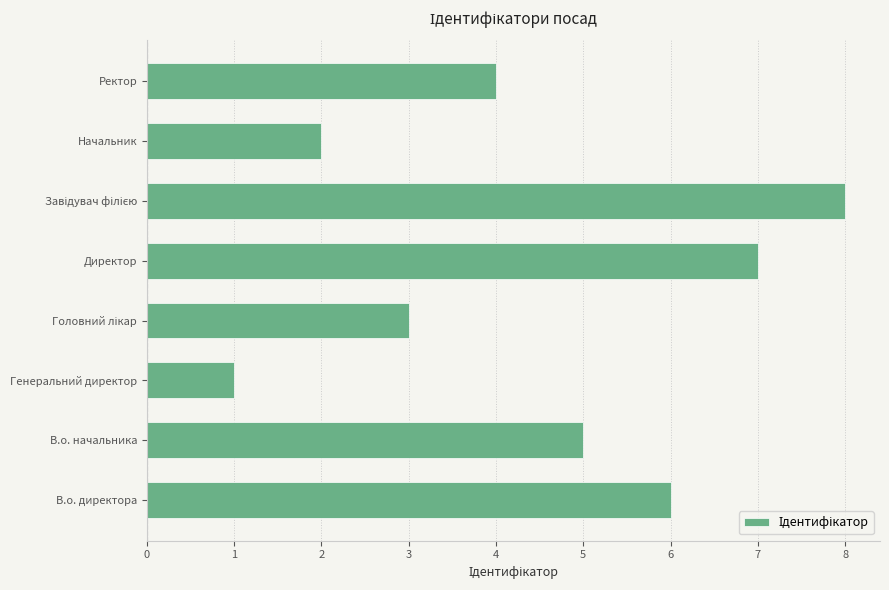

Count the number of data series in this chart.

1